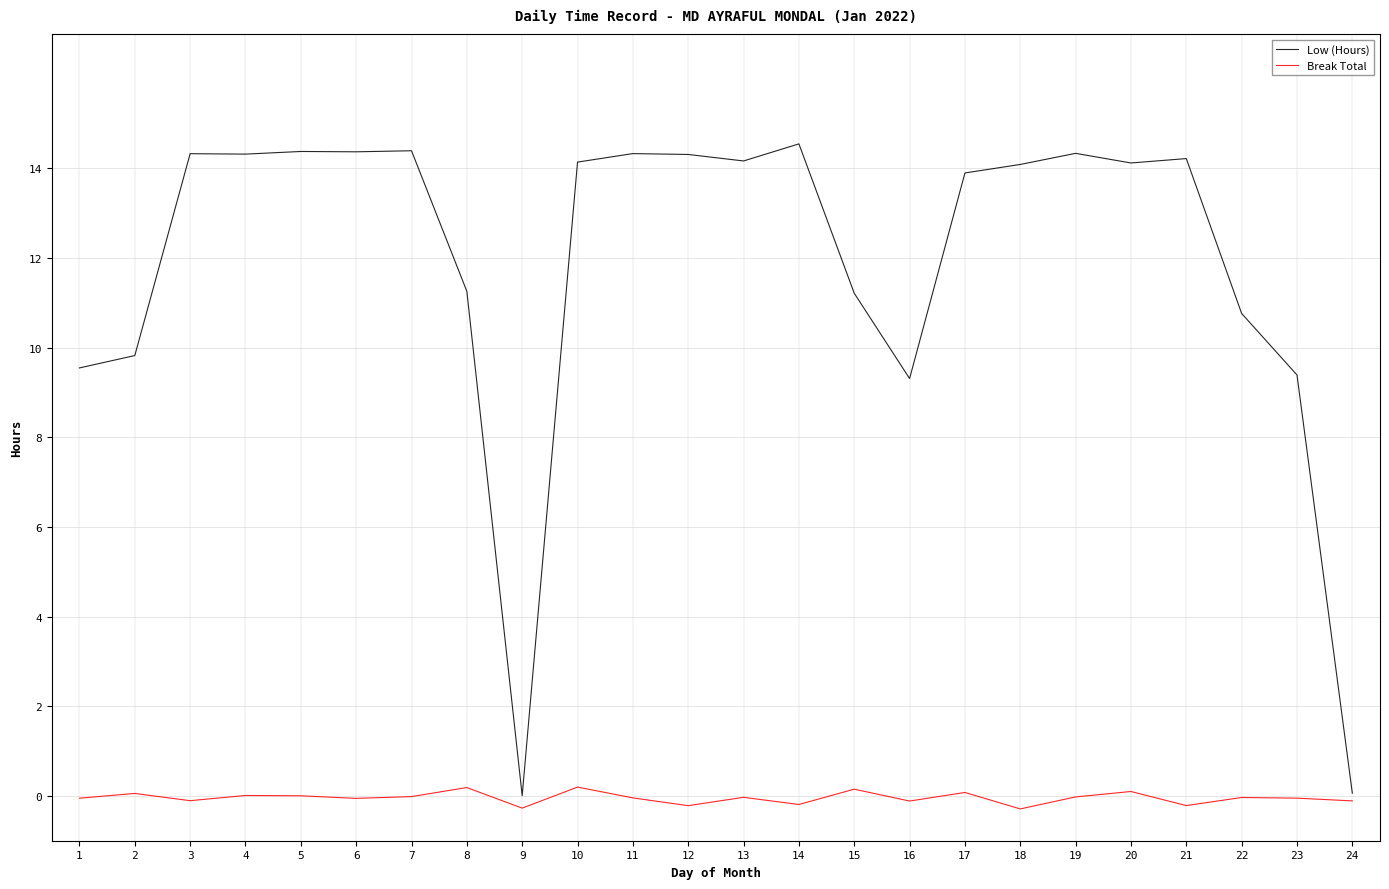

What are all the series names shown in the legend?

Low (Hours), Break Total